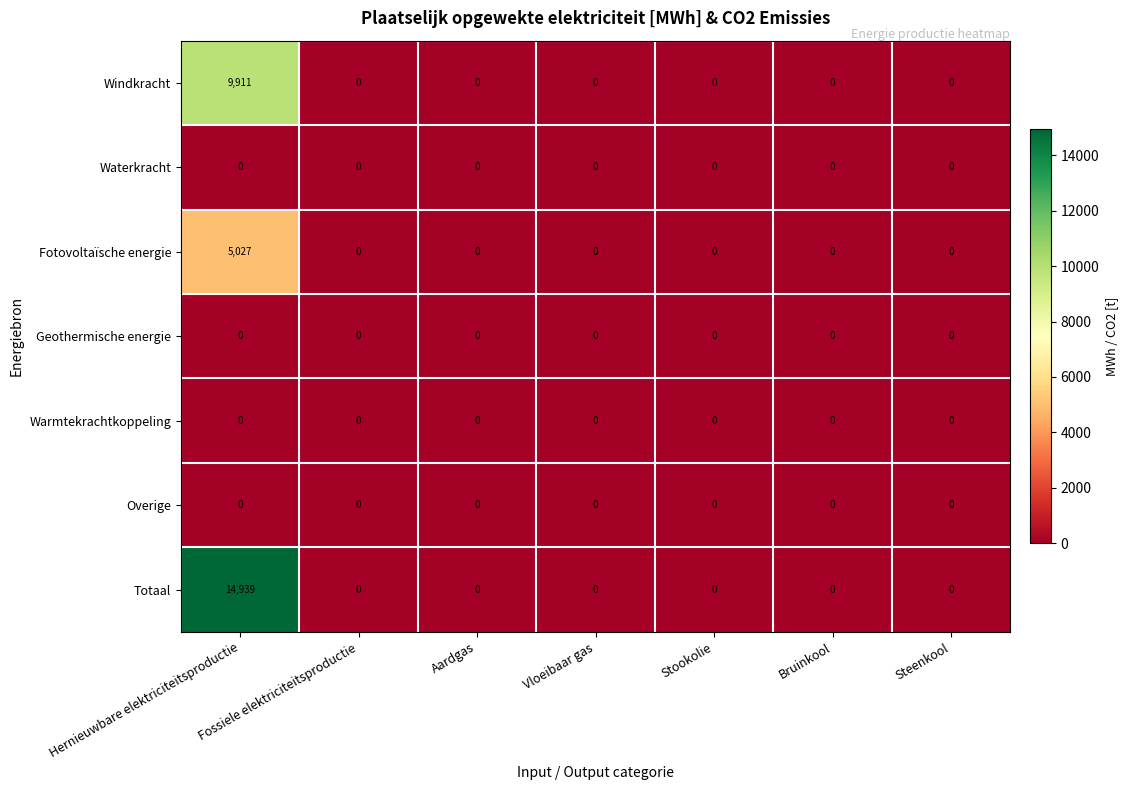

The Windkracht series shows 9911 at Hernieuwbare elektriciteitsproductie. True or false?

True